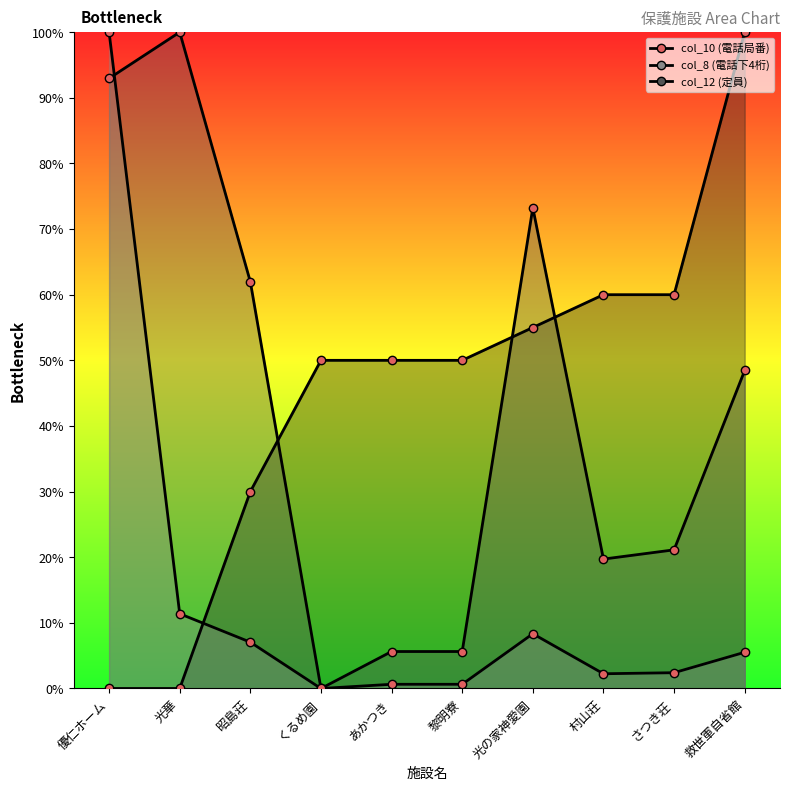

Count the number of data series in this chart.

3